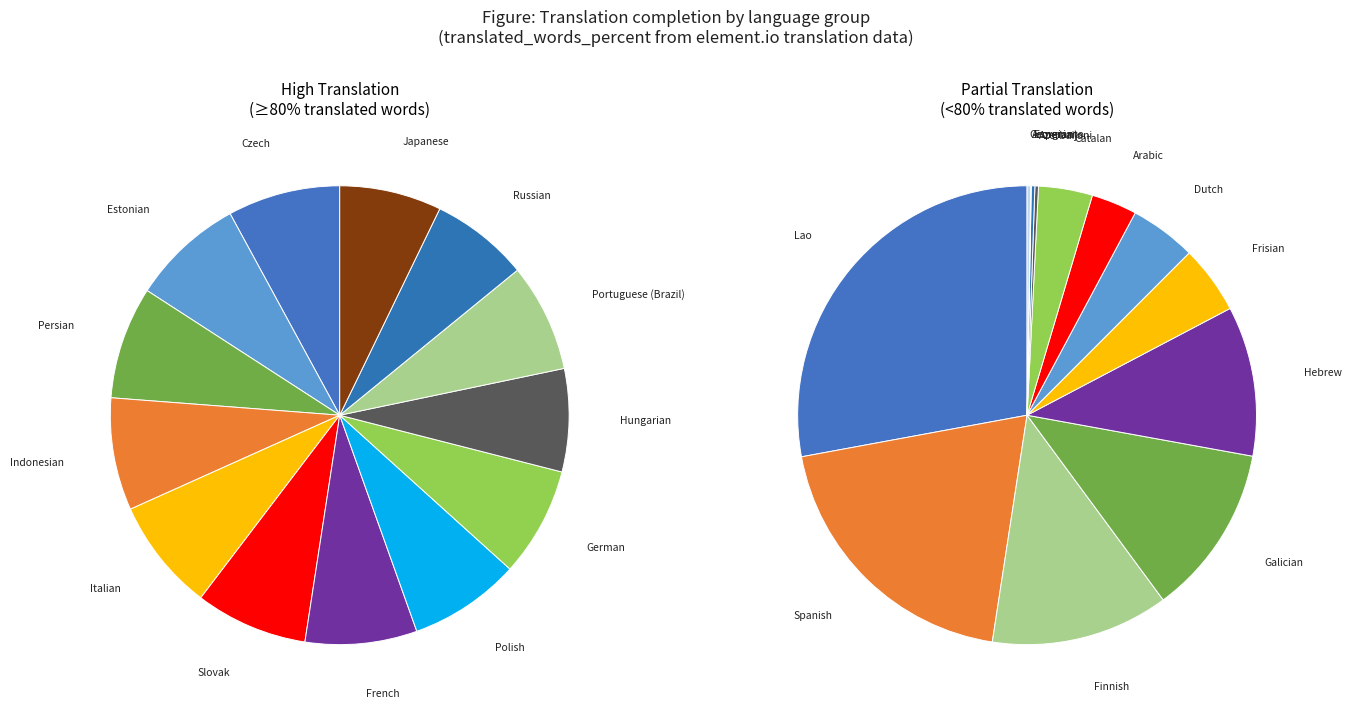

Does 5 represent more than half of the total?

No